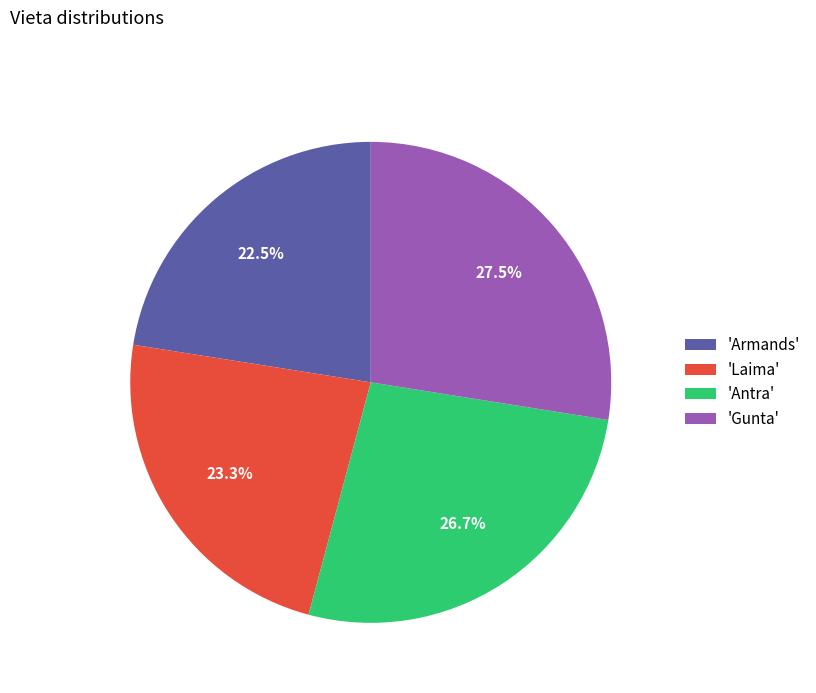

To the nearest percent, what is the average slice percentage?

25%